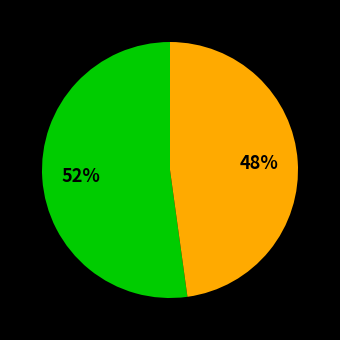

Does any single category account for the majority?

Yes